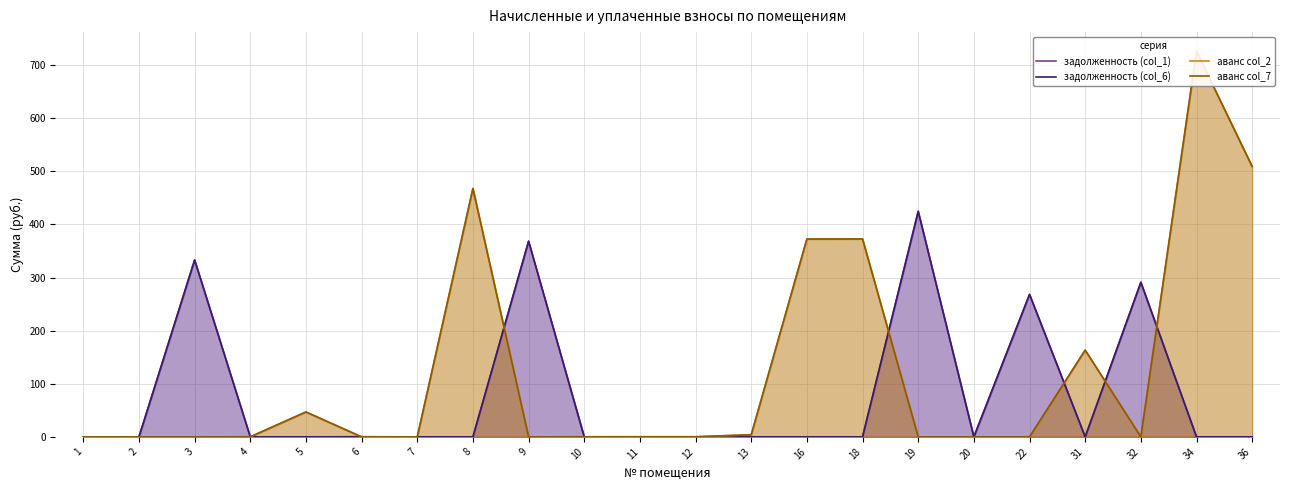

How many data points does each series have?

22